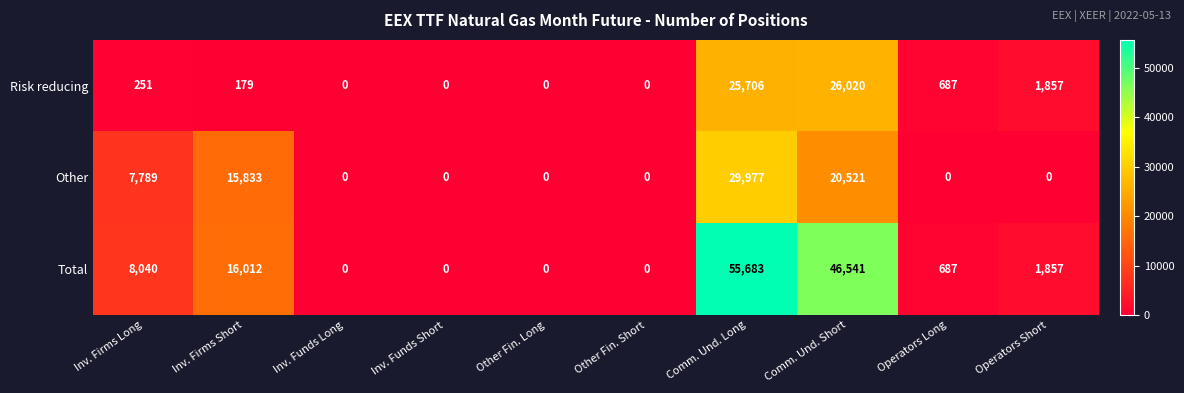

Reading left to right, transcribe all the data shown in this chart.

Risk reducing: 251	179	0	0	0	0	25706	26020	687	1857
Other: 7789	15833	0	0	0	0	29977	20521	0	0
Total: 8040	16012	0	0	0	0	55683	46541	687	1857